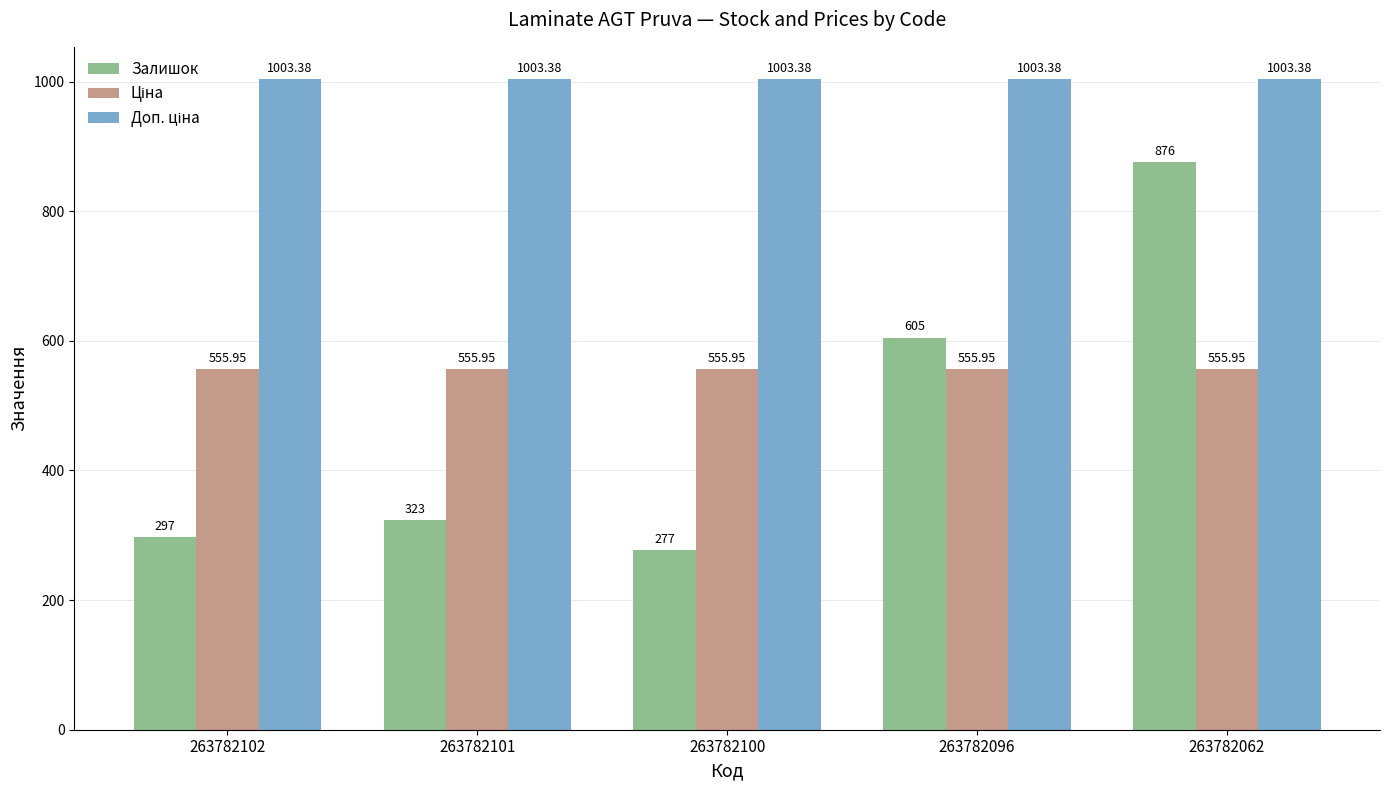

Which series changed the most between 263782100 and 263782096?

Залишок